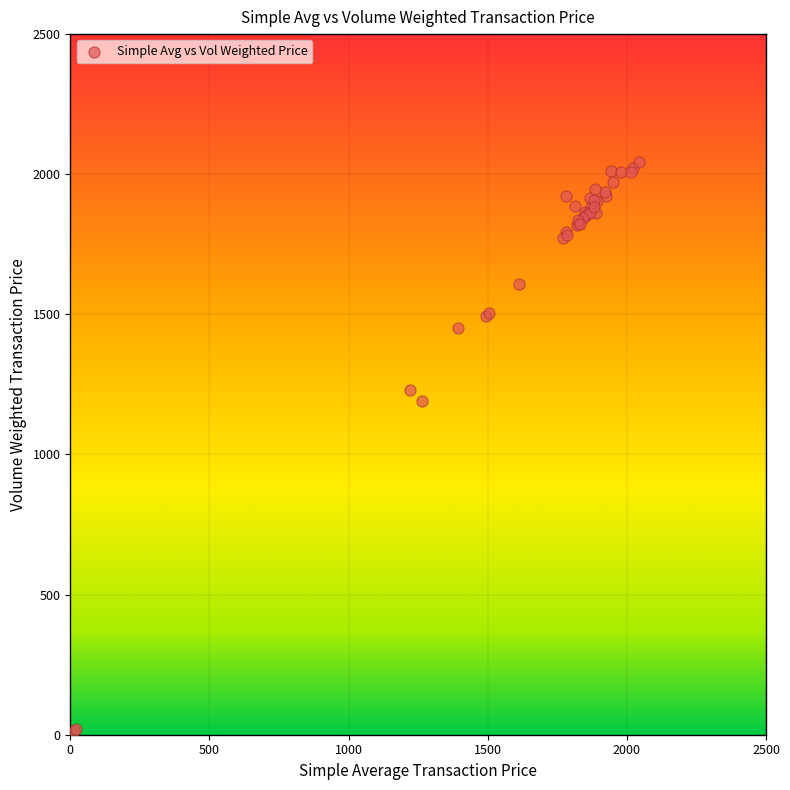

What Y value in the scatter plot is closest to 1028?

1189.4